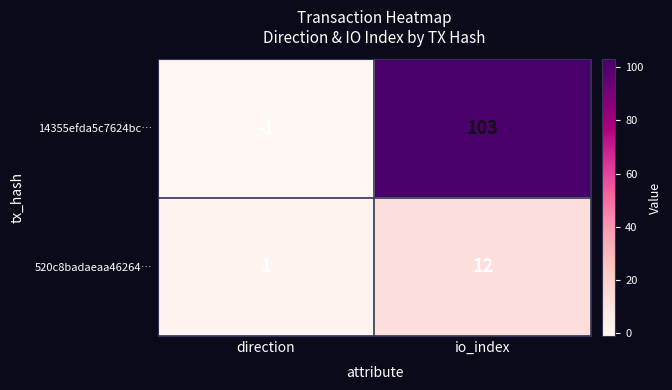

List the series in order of their peak value, lowest first.

520c8badaeaa46264…, 14355efda5c7624bc…